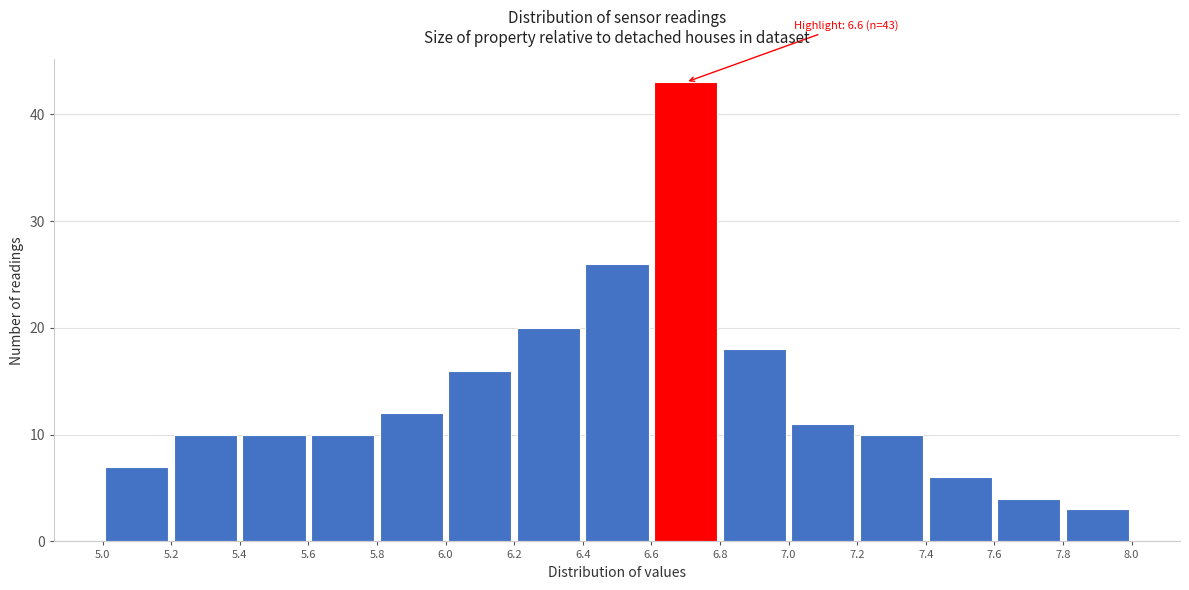

Over which range of the x-axis is the bar tallest?

6.6 to 6.8